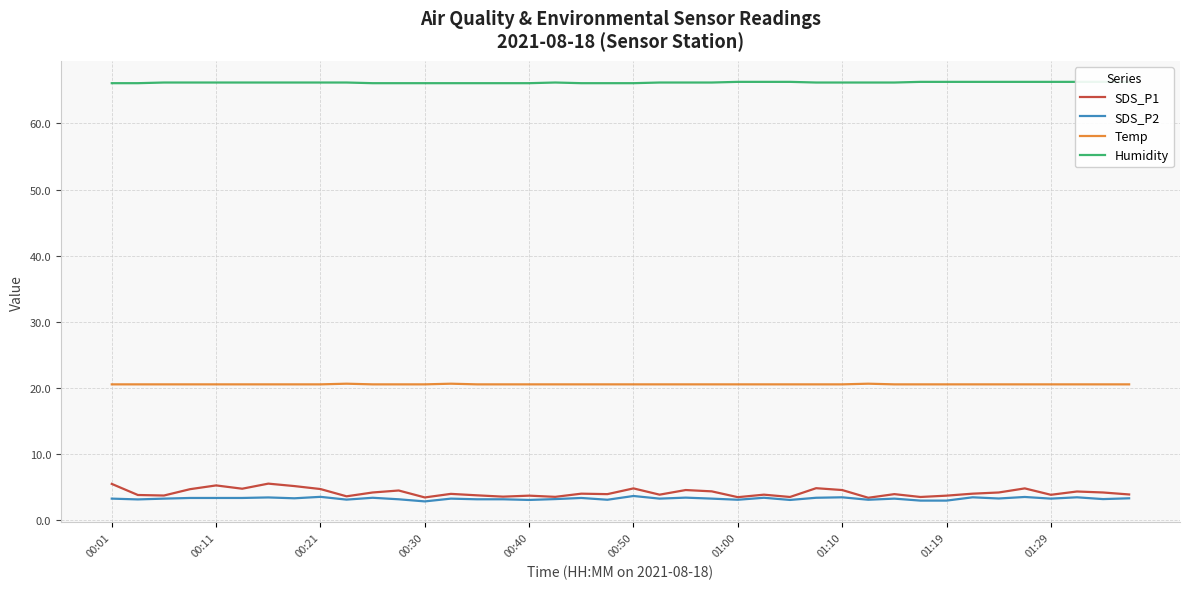

What are all the series names shown in the legend?

SDS_P1, SDS_P2, Temp, Humidity